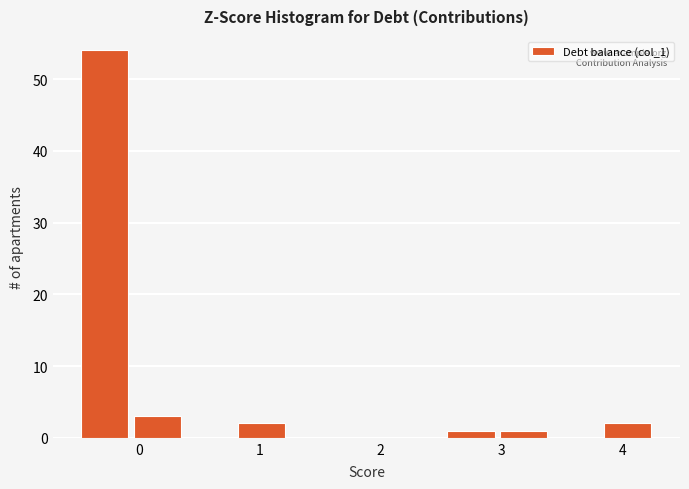

Reading left to right, list every bar in this chart as the range it spans on the x-axis followed by its height. Neither the bar edges nor the heights are printed on the chart, so give them approximately, as read against the axes.

-0.5 to 0.0: 54
0.0 to 0.4: 3
0.4 to 0.8: 0
0.8 to 1.3: 2
1.3 to 1.7: 0
1.7 to 2.1: 0
2.1 to 2.6: 0
2.6 to 3.0: 1
3.0 to 3.4: 1
3.4 to 3.9: 0
3.9 to 4.3: 2